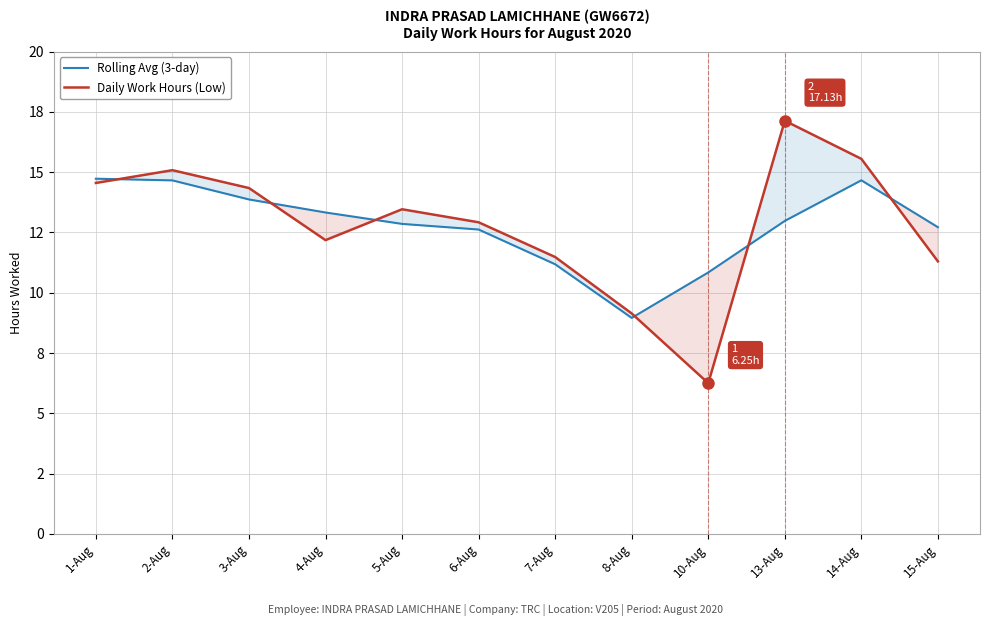

Between 15-Aug and 4-Aug, which is larger?

4-Aug